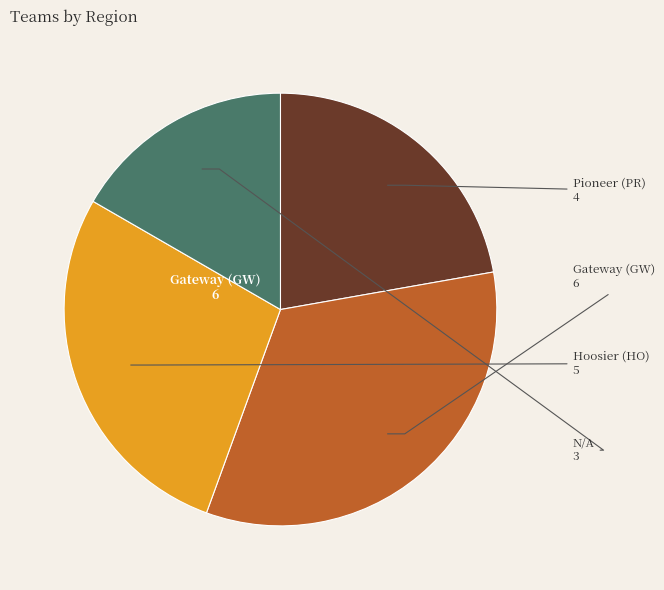

Is there a majority slice in this chart?

No